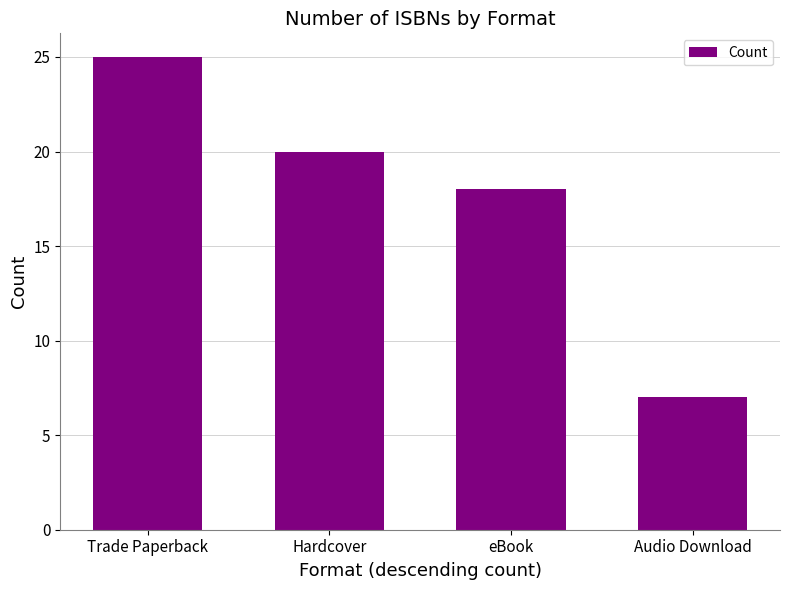

The value at Hardcover is 33. True or false?

False